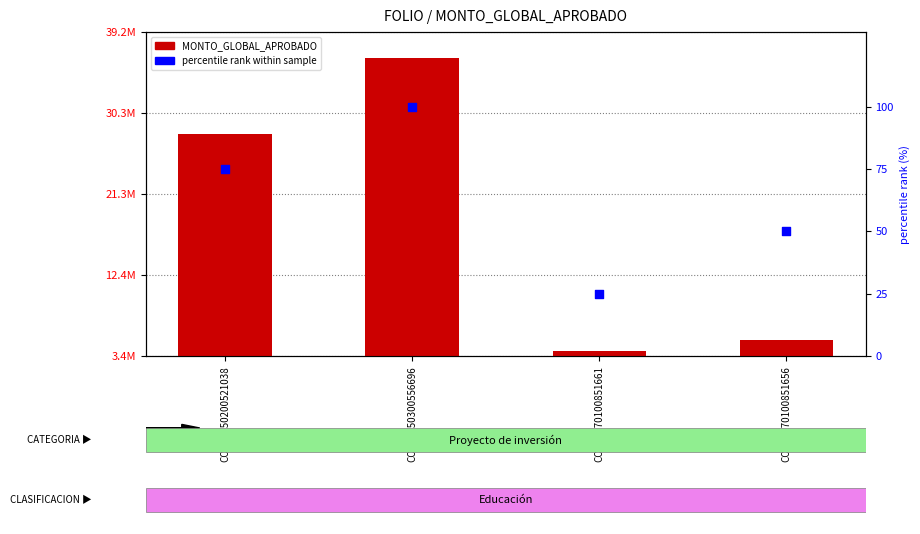

Which series contains the highest Y value?

MONTO_GLOBAL_APROBADO